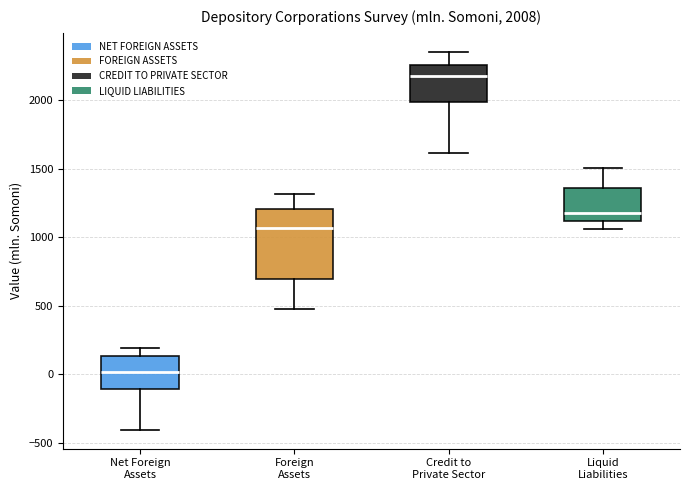

Which box has the lowest median line?

Net Foreign Assets